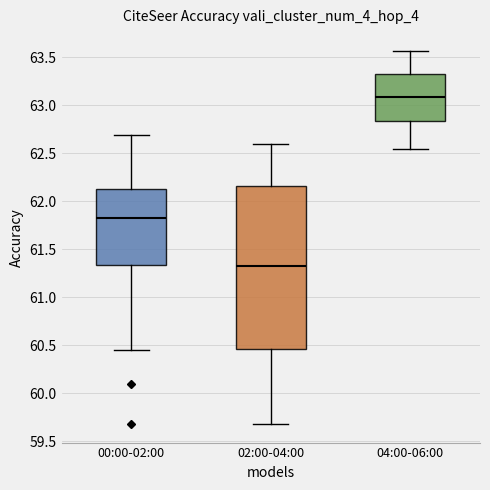

Which box is the tallest, from its lower edge to its upper edge?

02:00-04:00